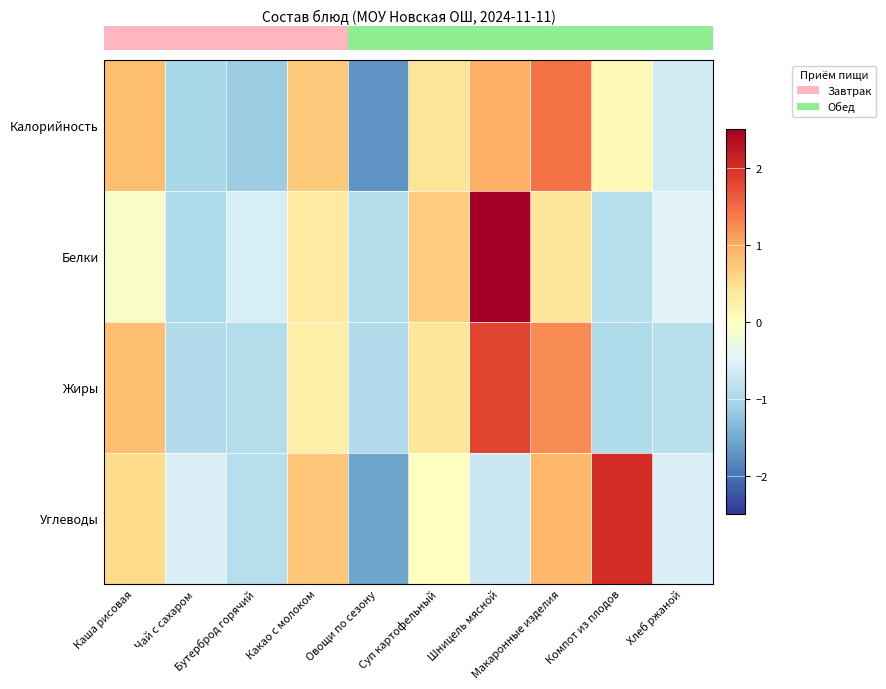

Which label corresponds to the largest value in the chart?

Шницель мясной